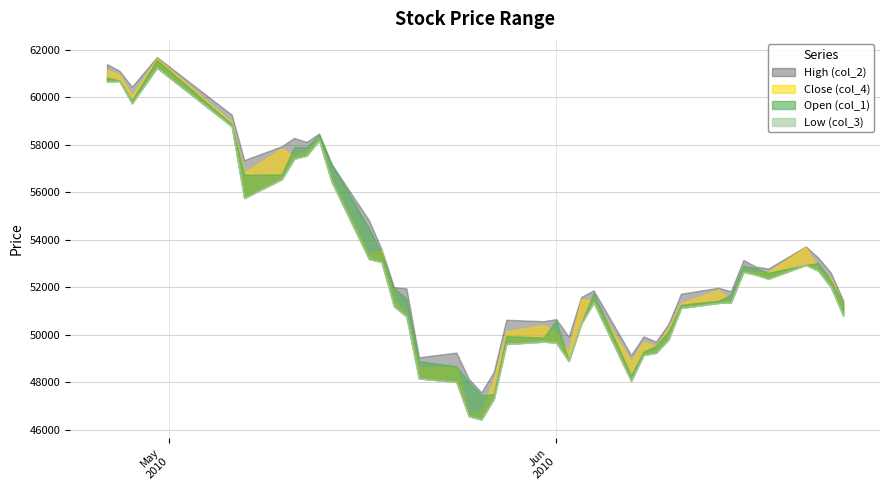

How many data points does each series have?

40